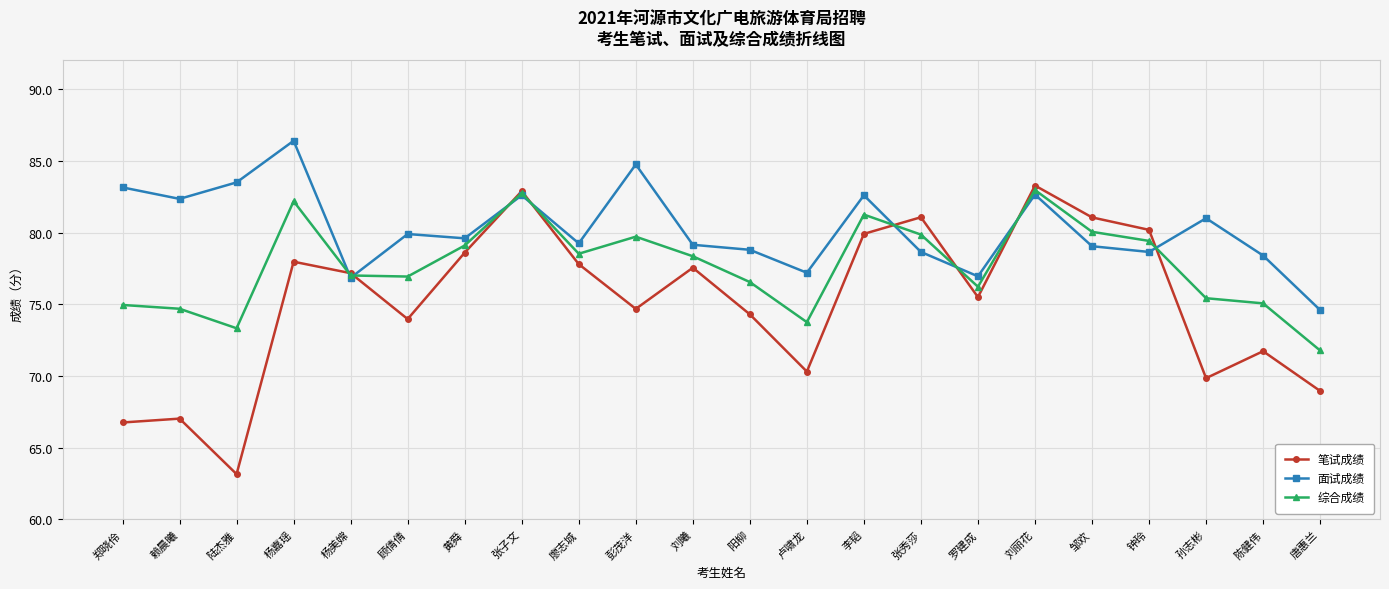

List the series in order of their overall mean, lowest first.

笔试成绩, 综合成绩, 面试成绩